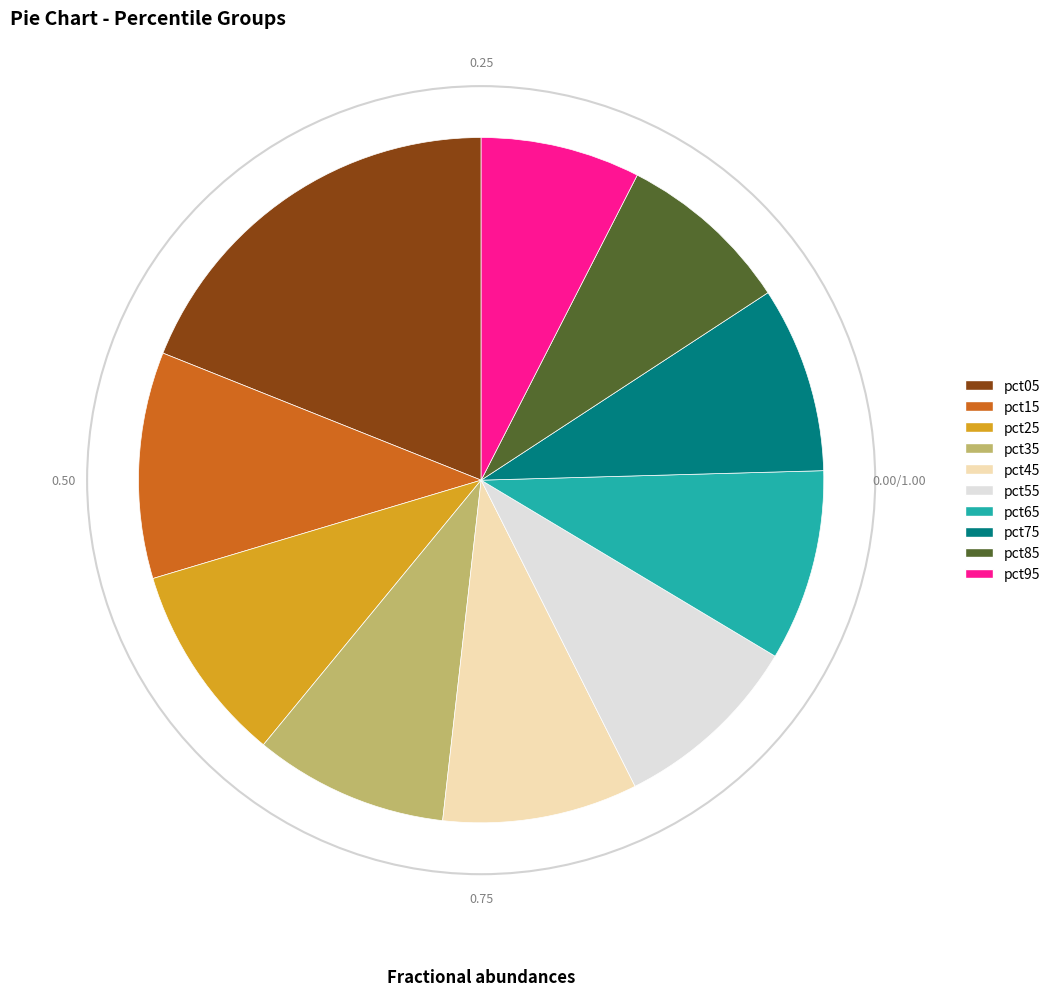

How many segments does this pie chart have?

10